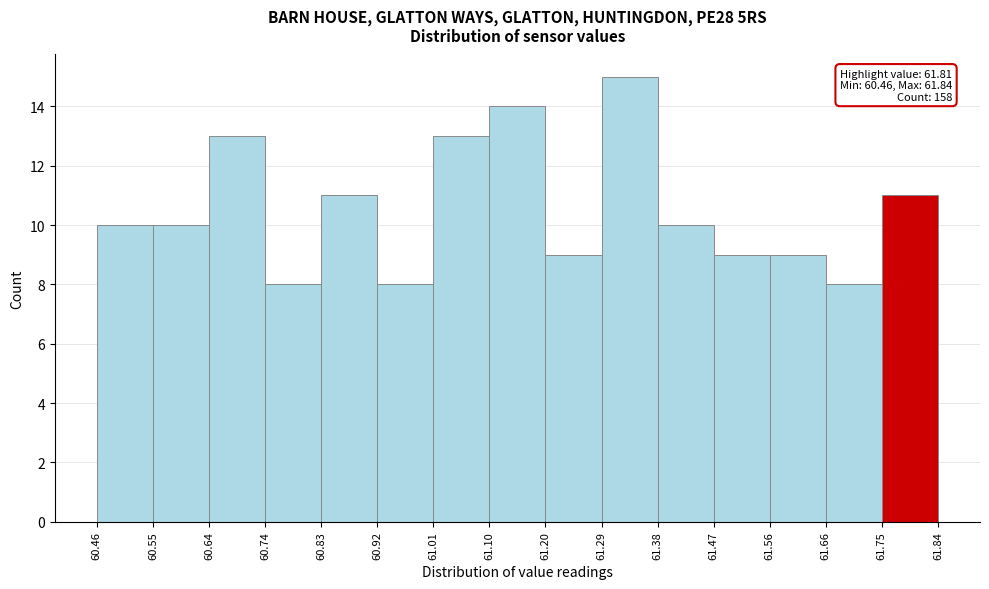

Which range on the x-axis has the tallest bar?

61.29 to 61.38